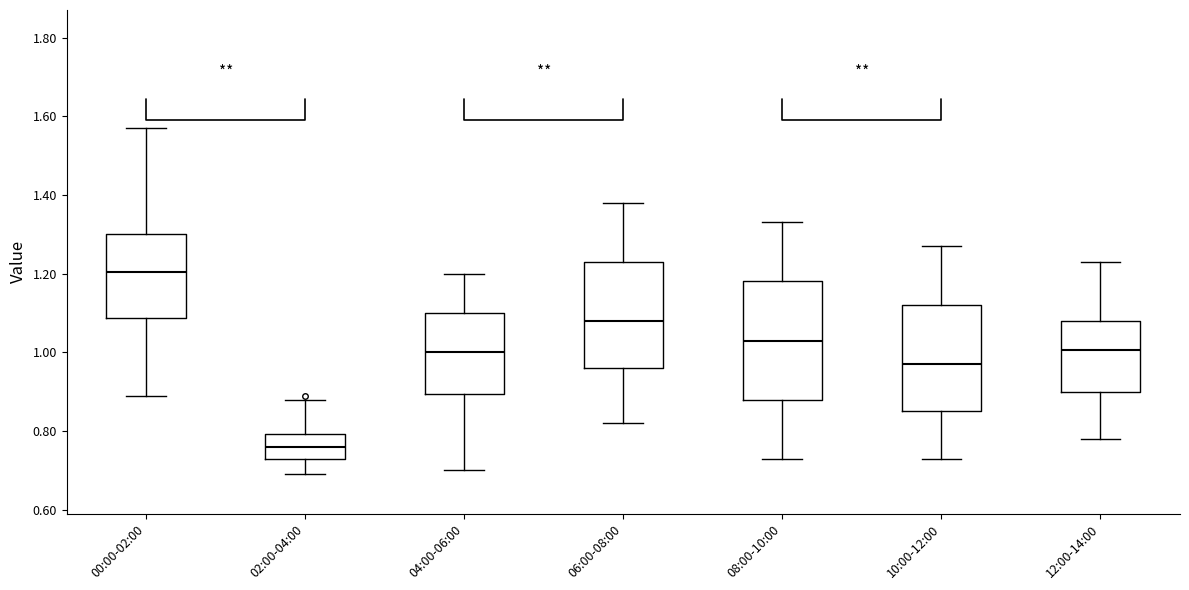

Where is the upper edge of the box for 06:00-08:00 on the y-axis? The values are not printed on the chart, so give them approximately, as read against the axis.

1.24